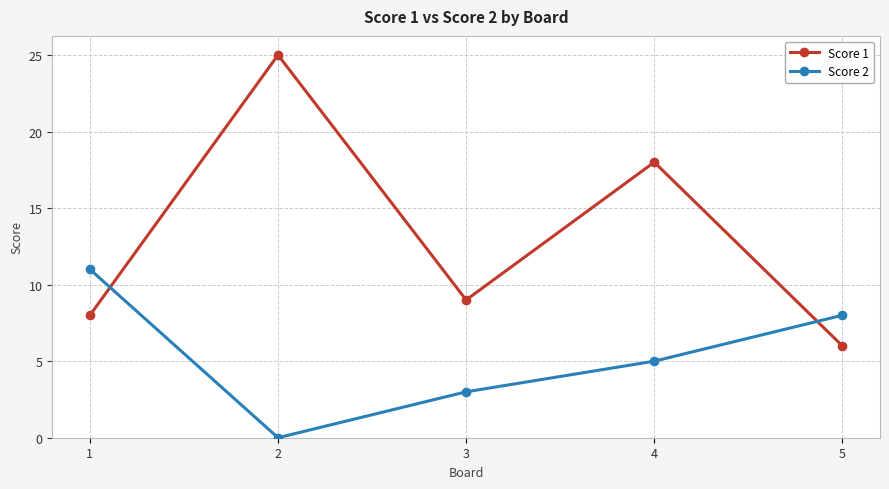

How many data points in Score 1 are less than 9?

2